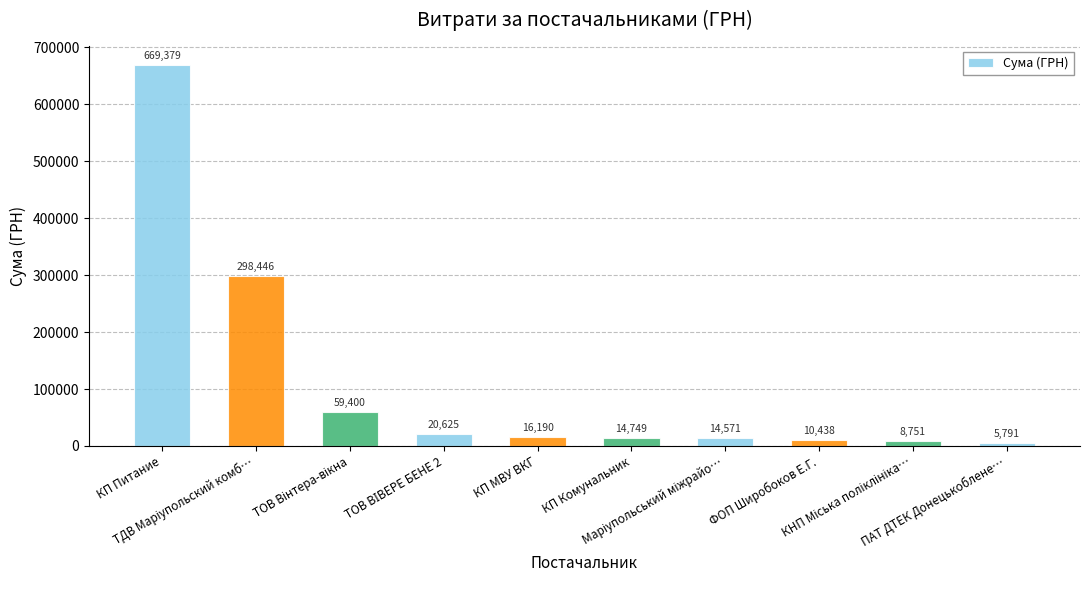

What is the value of the 8th bar from the left?

10438.0